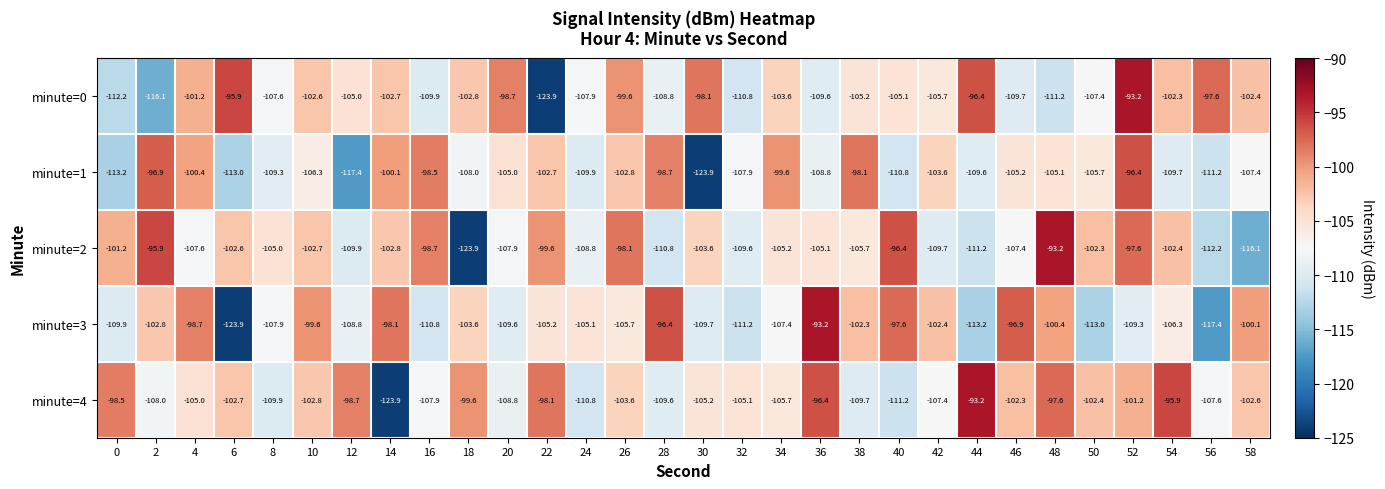

At which label is minute=3 closest to -108?

8